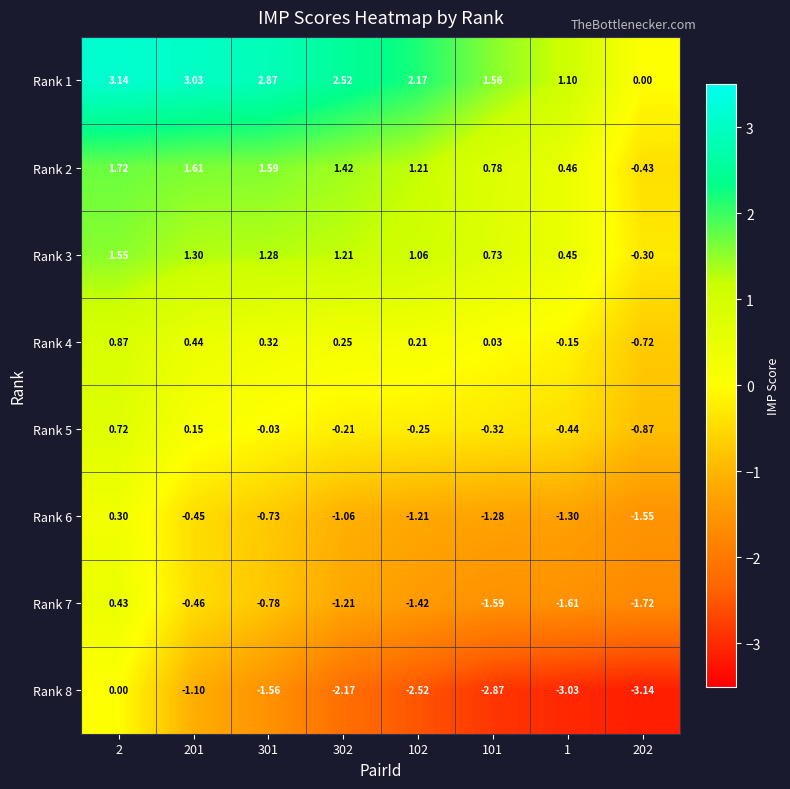

Is the value of Rank 3 at 1 greater than the value of Rank 6 at 101?

Yes